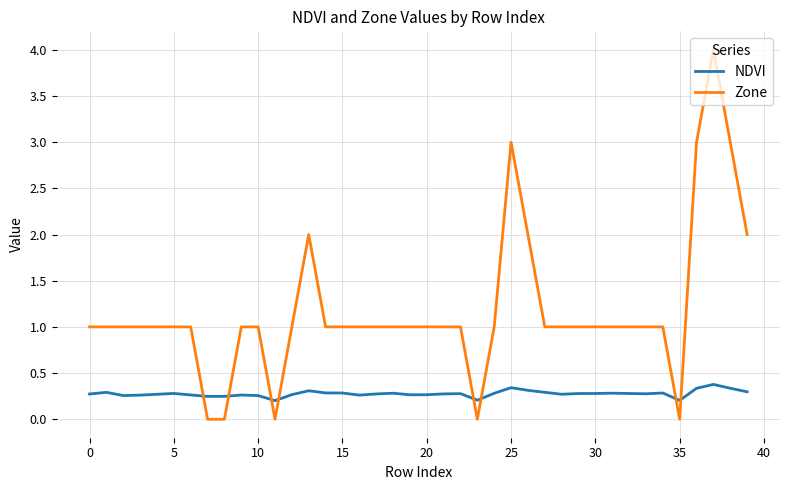

Which series has the widest spread of values?

Zone